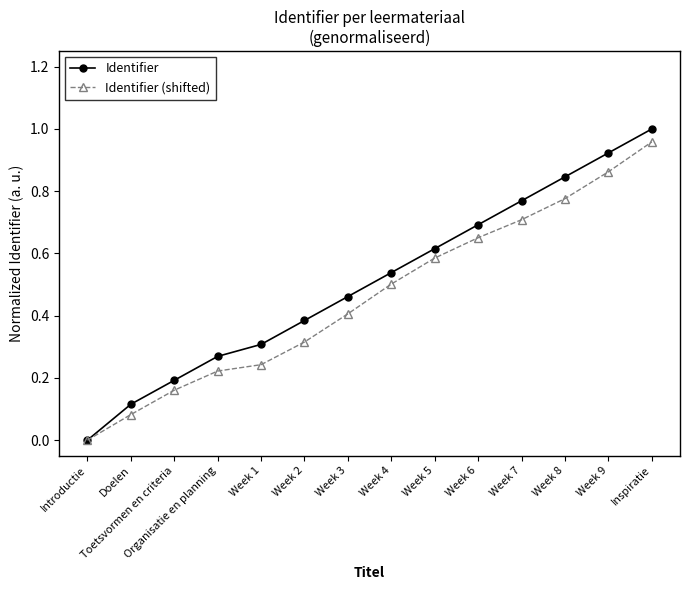

Is the value of Identifier (shifted) at Week 2 greater than the value of Identifier at Inspiratie?

No